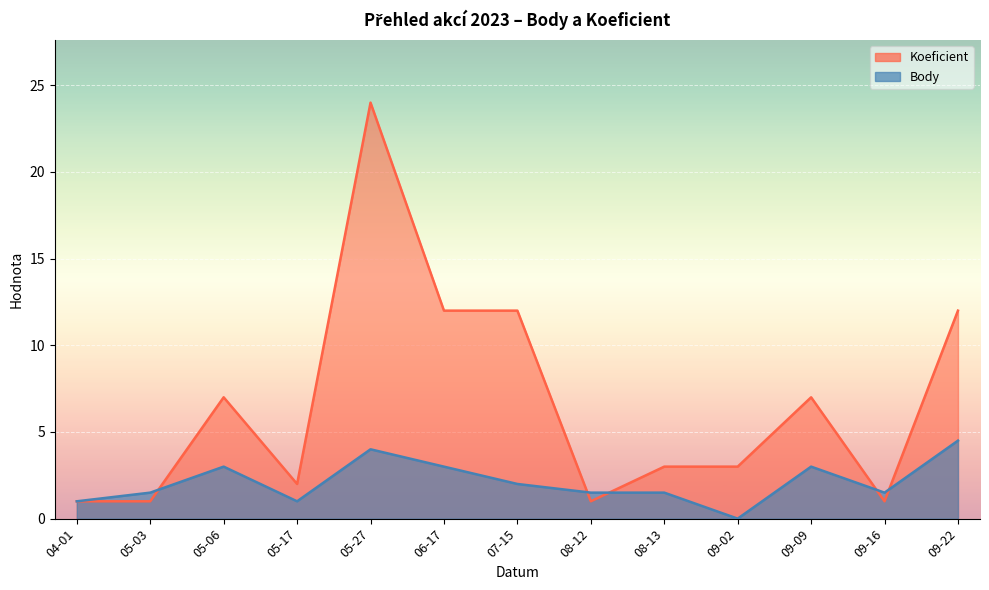

Where do Koeficient and Body first cross each other?

05-03 and 05-06